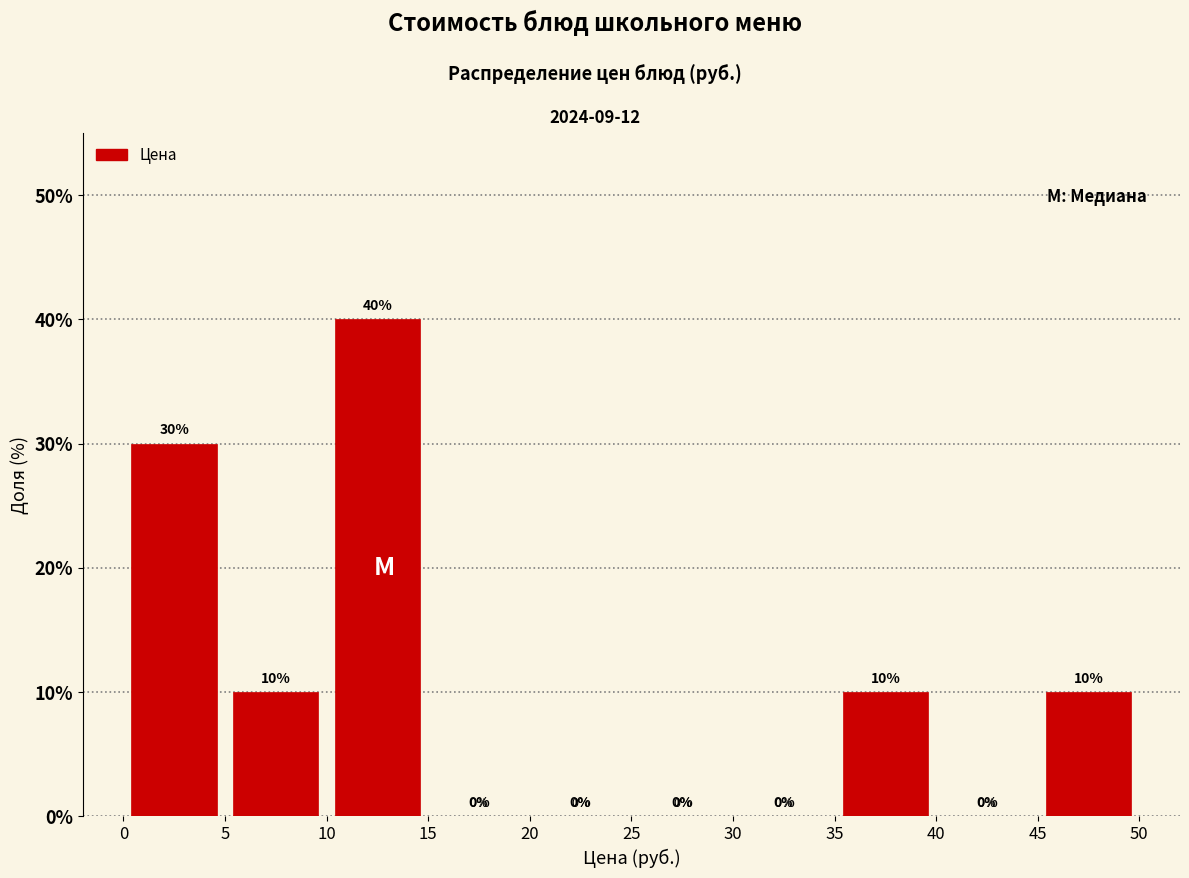

How tall is the bar that spans 45 to 50 on the x-axis?

10